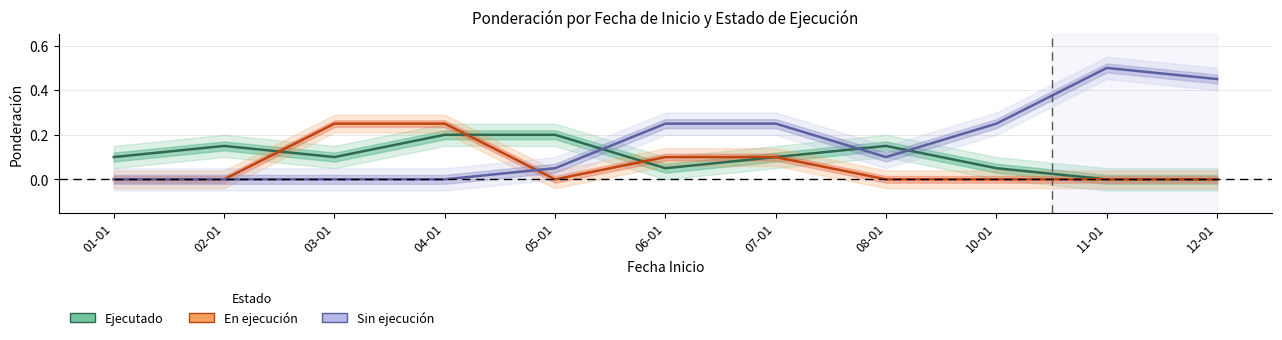

What is the spread (max minus min) of values at 08-01?

0.2